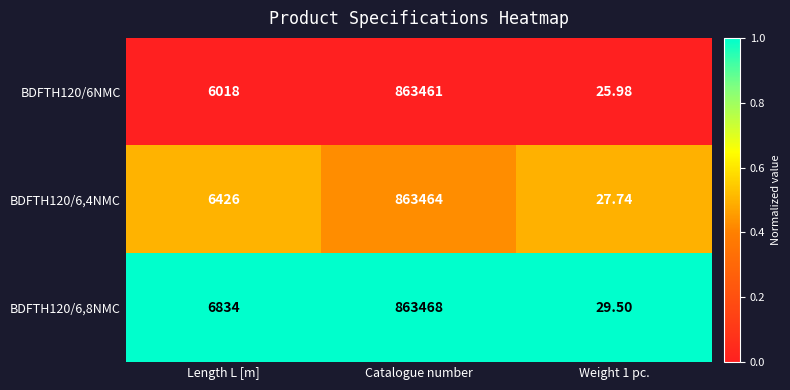

List the series in order of their overall mean, highest first.

BDFTH120/6,8NMC, BDFTH120/6,4NMC, BDFTH120/6NMC